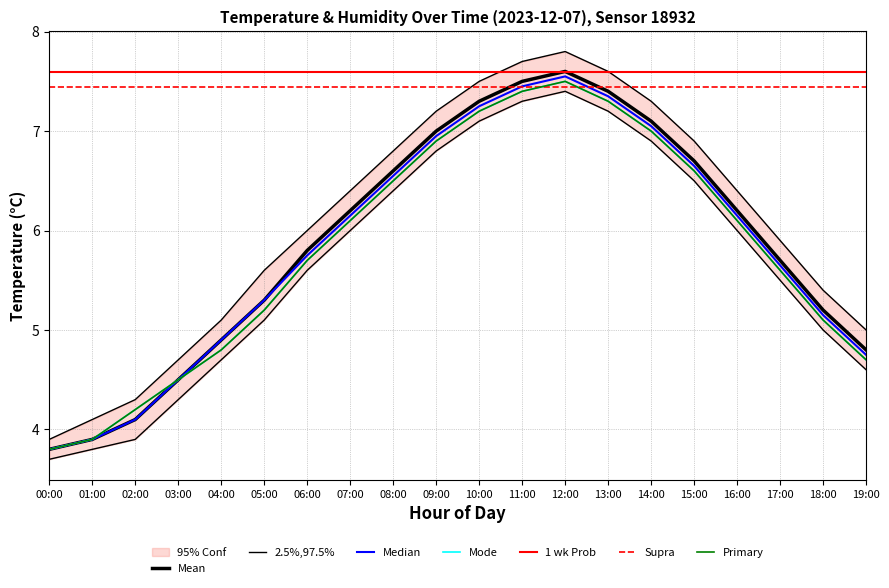

At which category does temp_mode reach its first local peak?

12:00